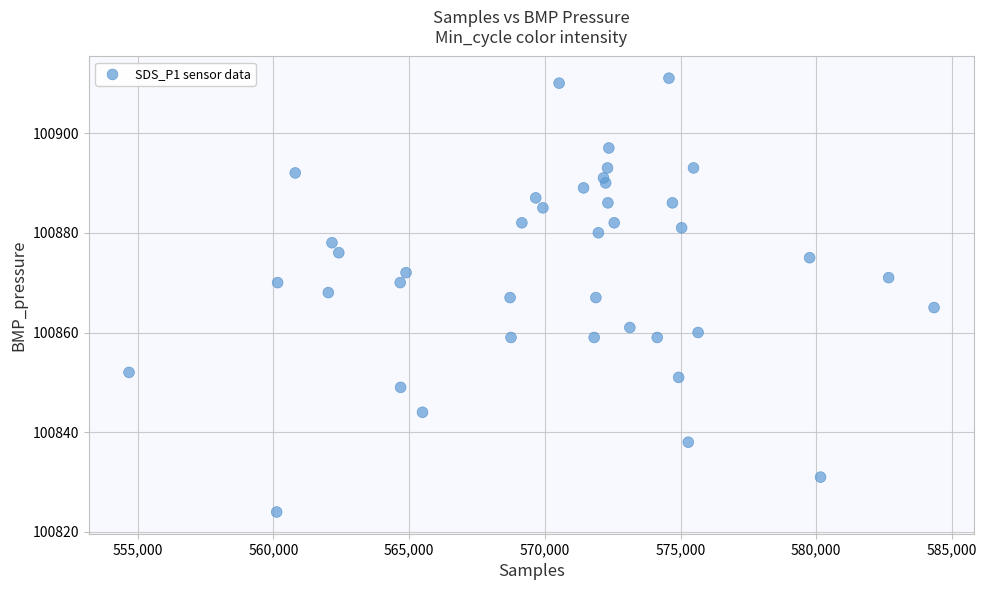

What is the range of Y values (max minus min)?

87